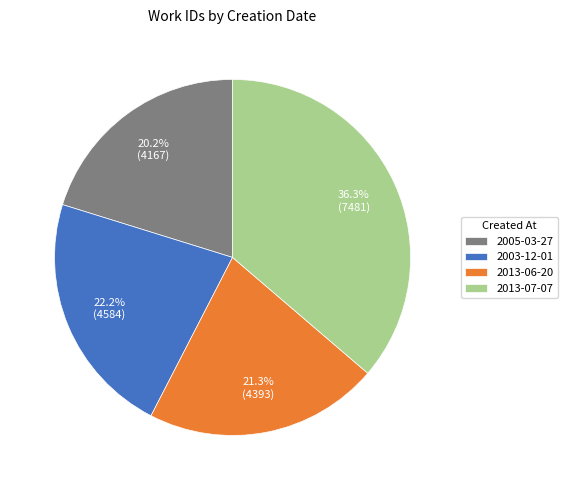

Is there any slice that represents more than half of the pie?

No